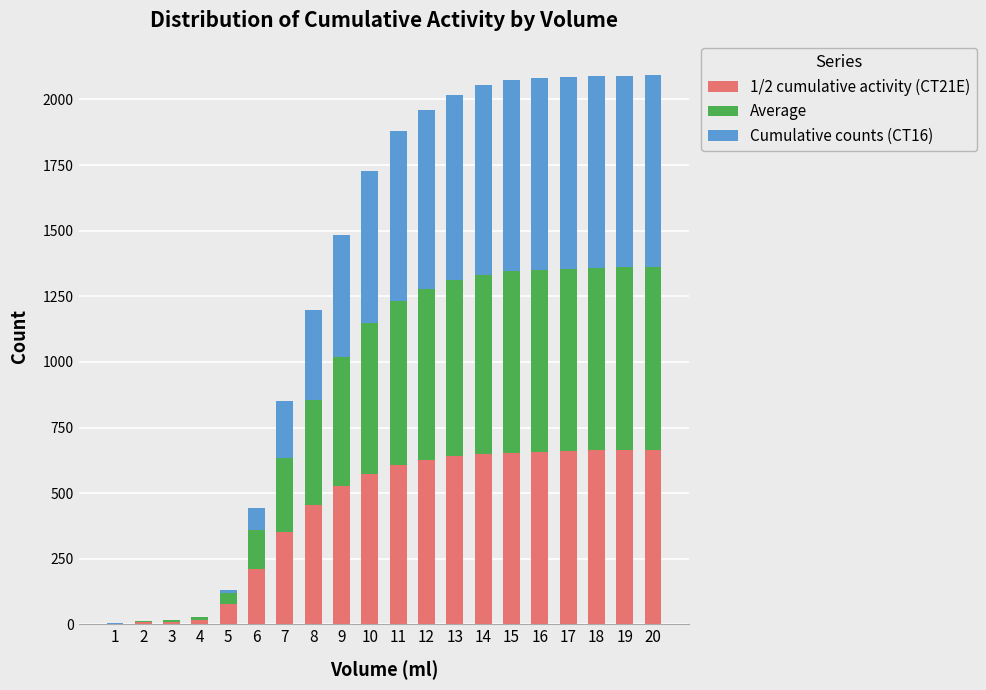

What is the total value across all series at 3?

16.0